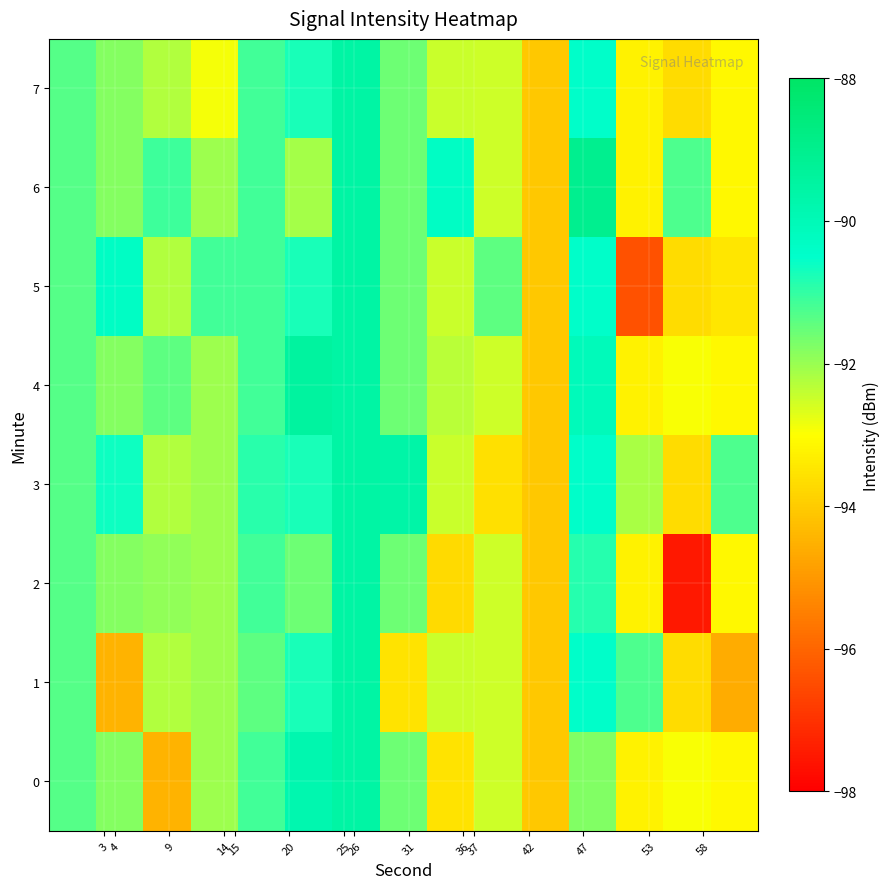

What is the maximum value shown in the chart?

-89.0